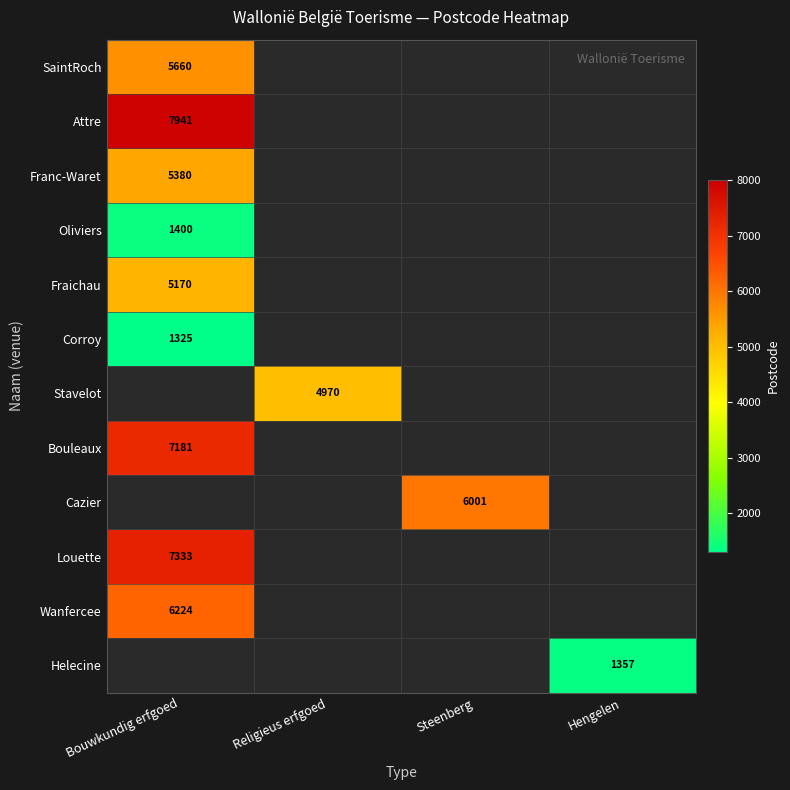

The value of Louette at Bouwkundig erfgoed is 7333. True or false?

True